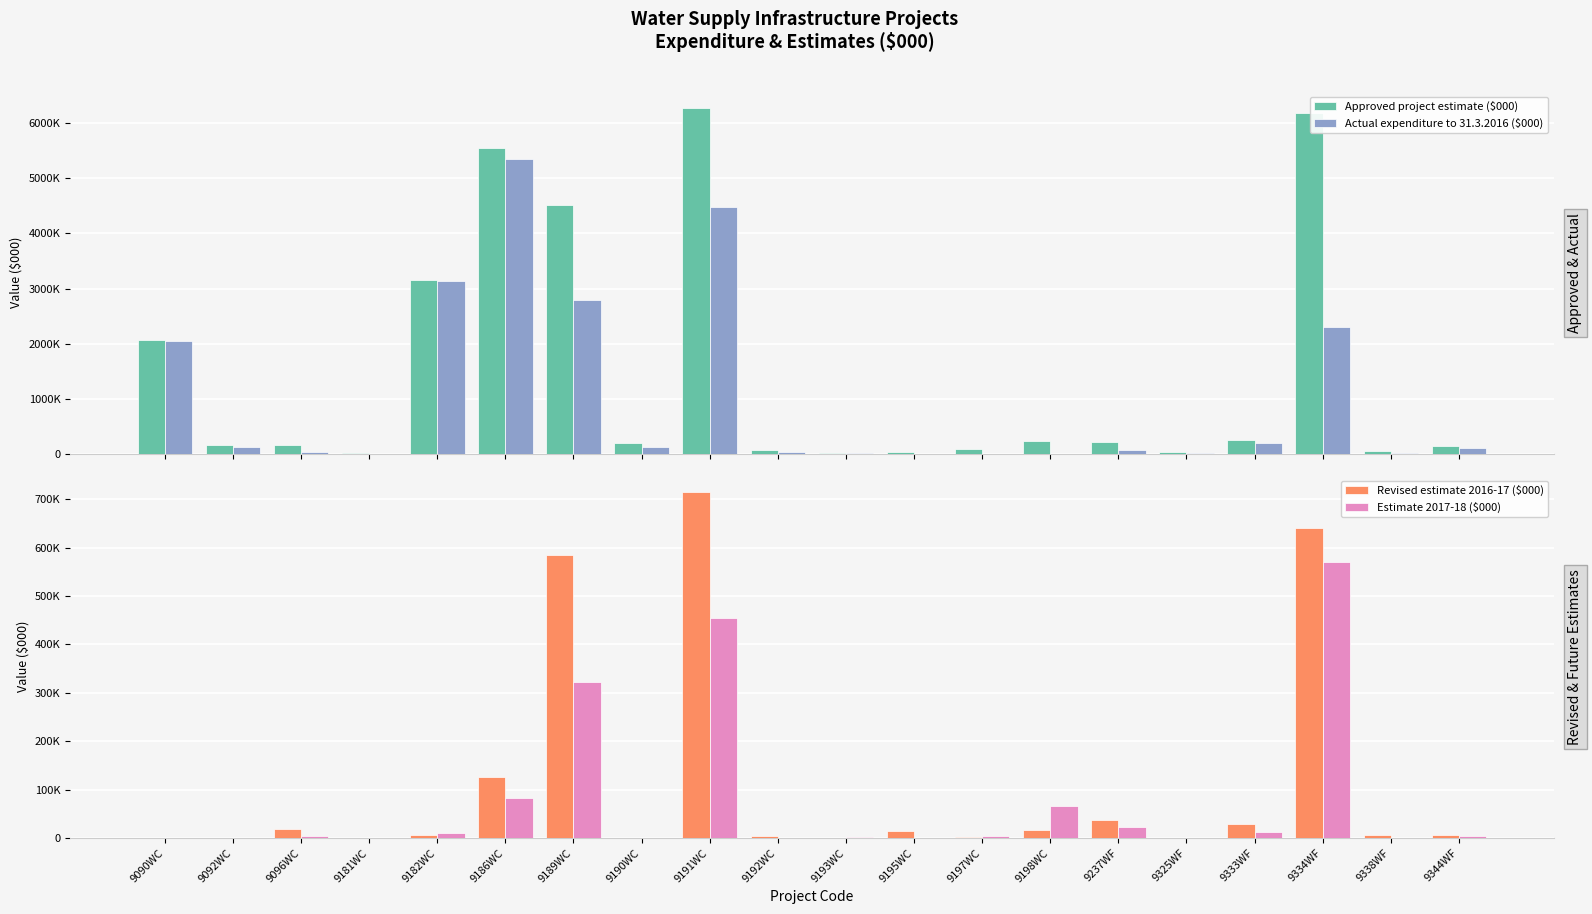

What is the sum of all Actual expenditure to 31.3.2016 ($000) values?

20932142